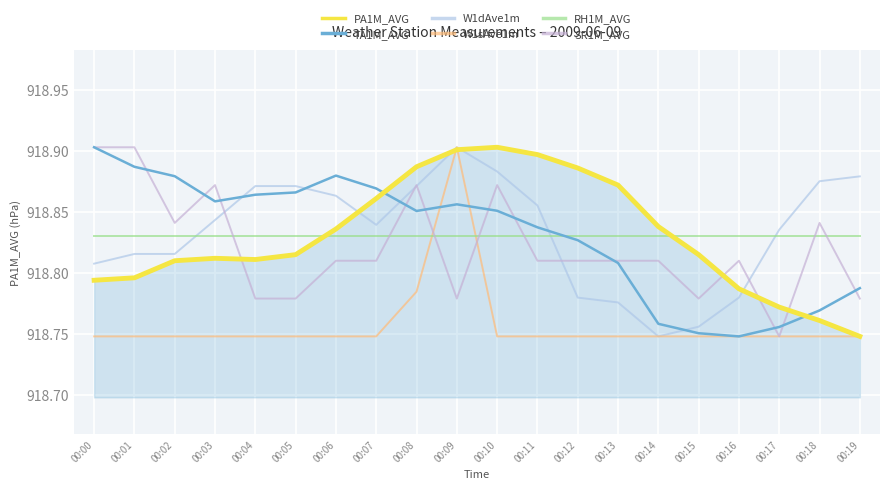

Where is RH1M_AVG nearest to the value 918?

00:00